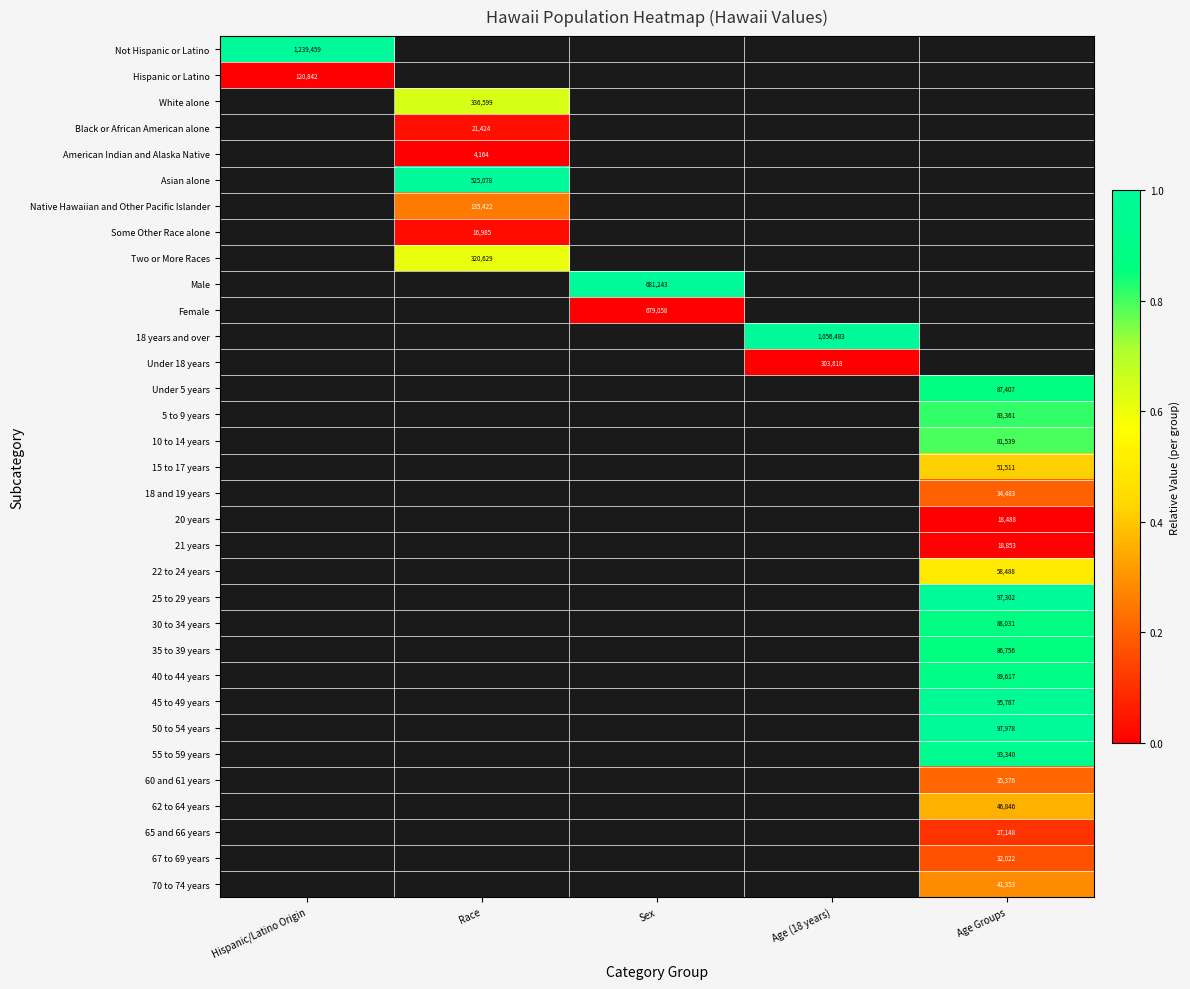

The value of 20 years at Age Groups is 18488. True or false?

True